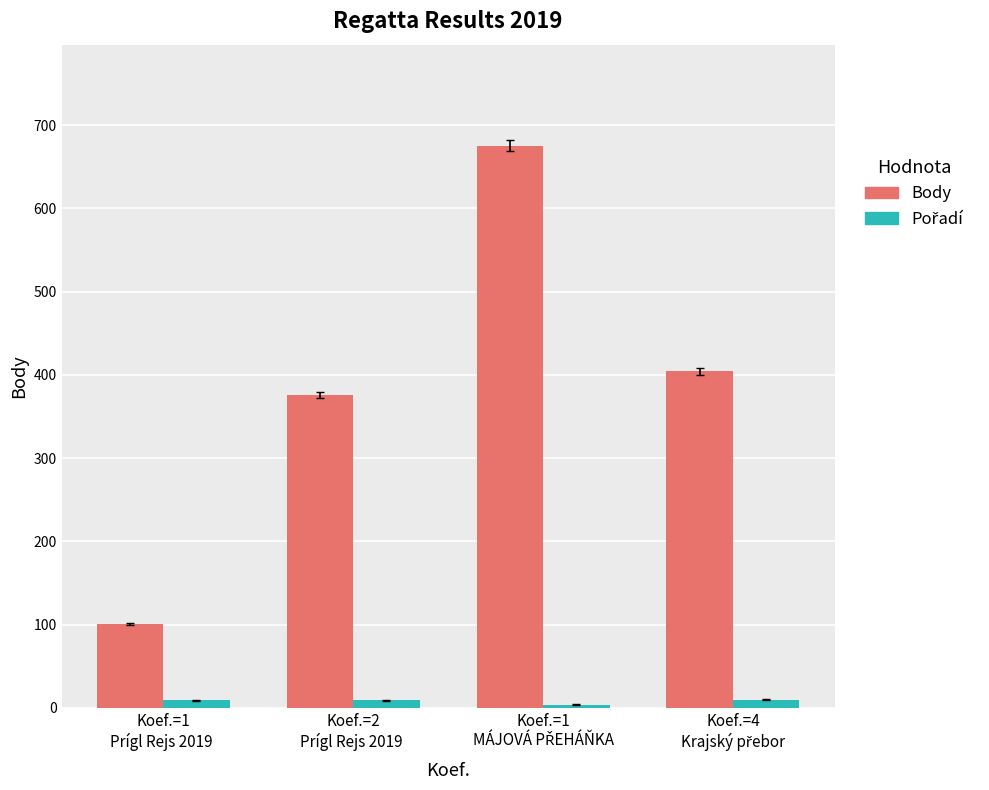

What is the minimum value shown in the chart?

4